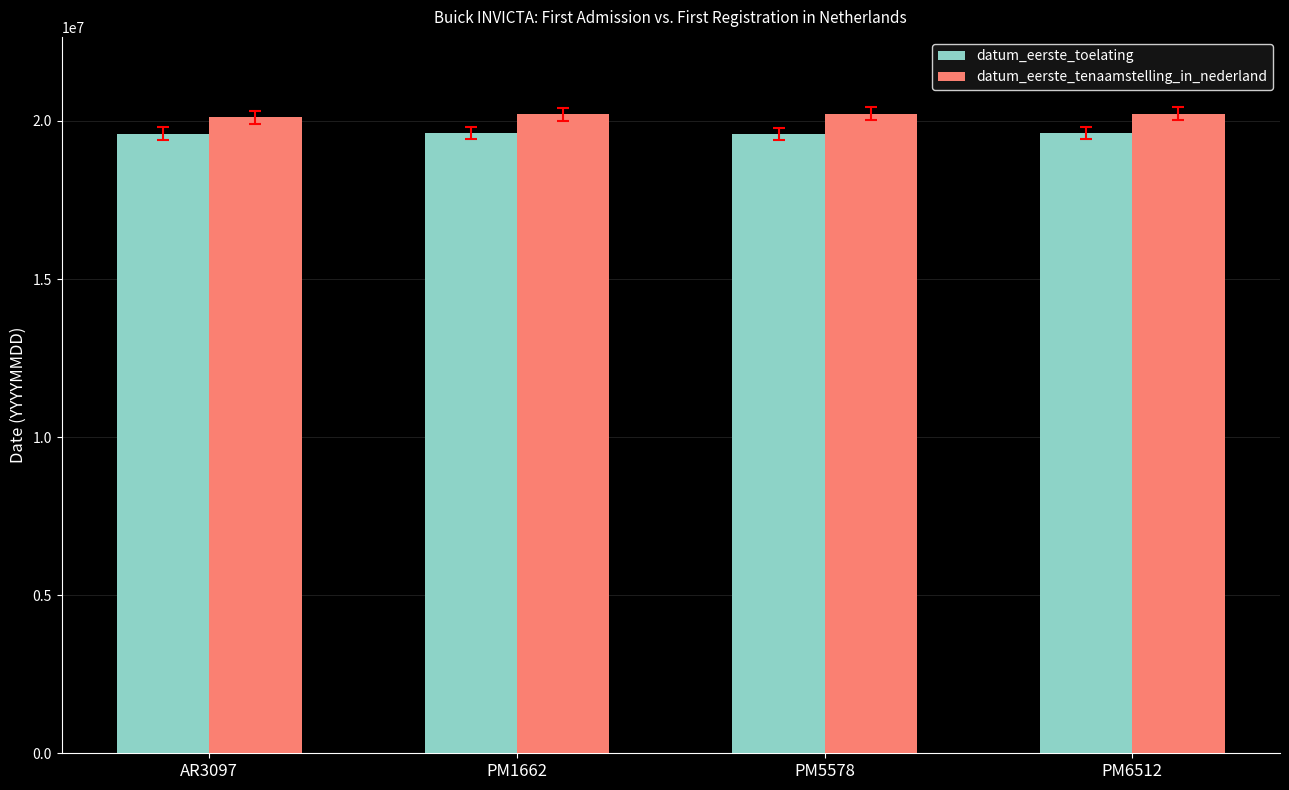

What is the sum of the datum_eerste_tenaamstelling_in_nederland values at PM5578 and PM6512?

40461118